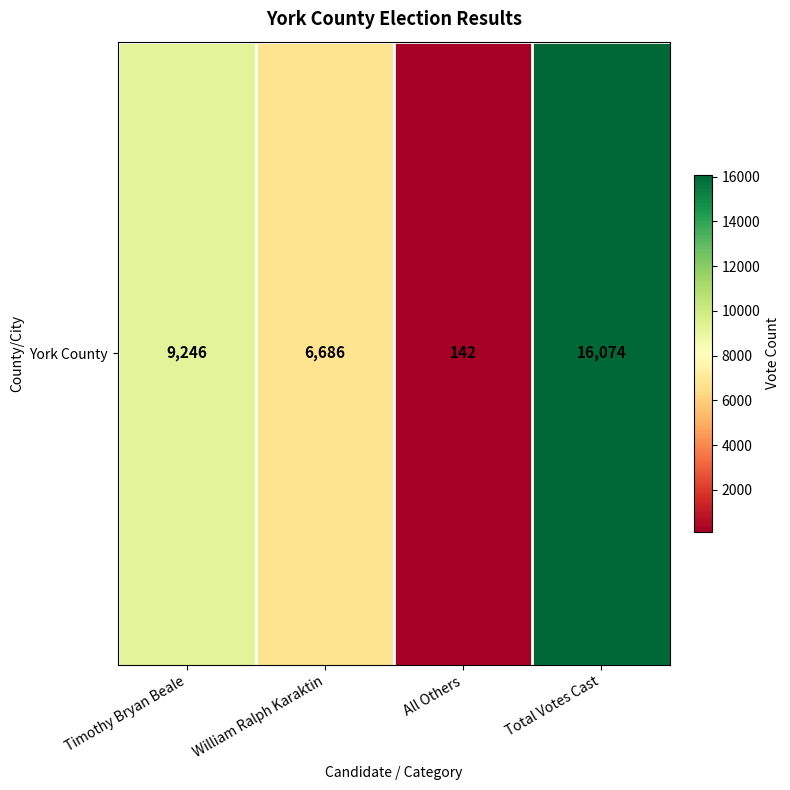

What is the change in value from William Ralph Karaktin to Total Votes Cast?

+9388